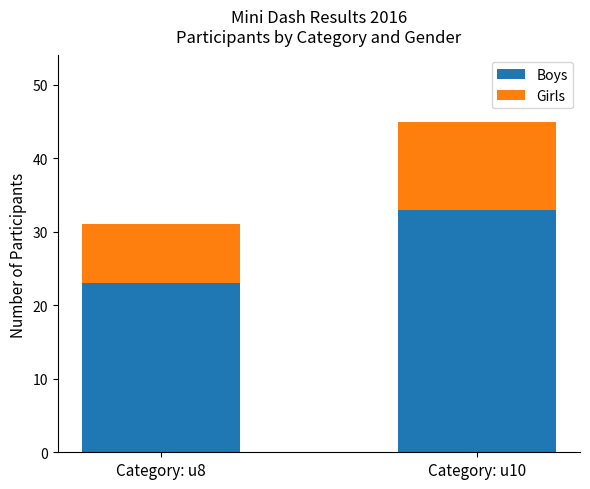

Are the bars grouped side by side (vs. stacked)?

No